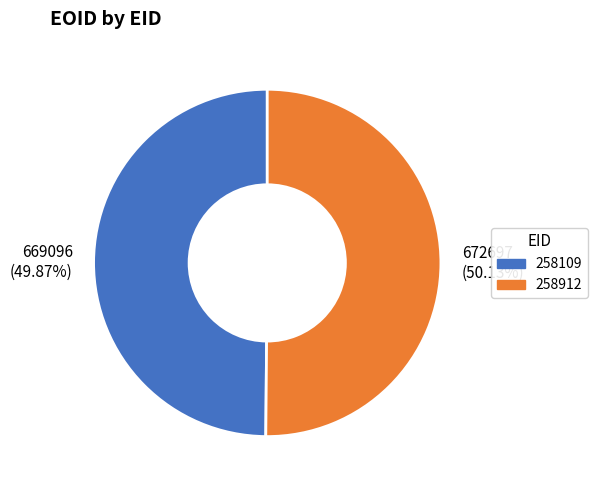

Is the sum of 258109 and 258912 greater than half?

Yes